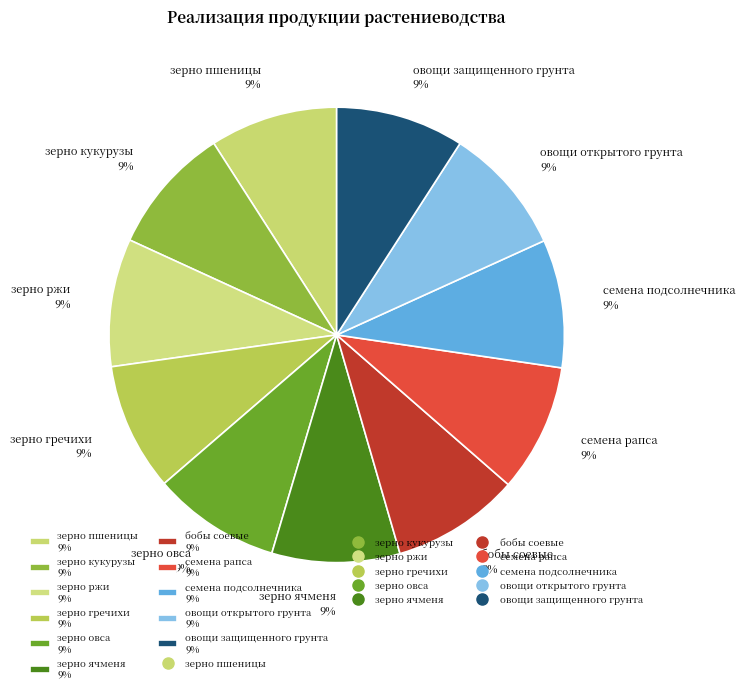

To the nearest percent, what is the average slice percentage?

9%